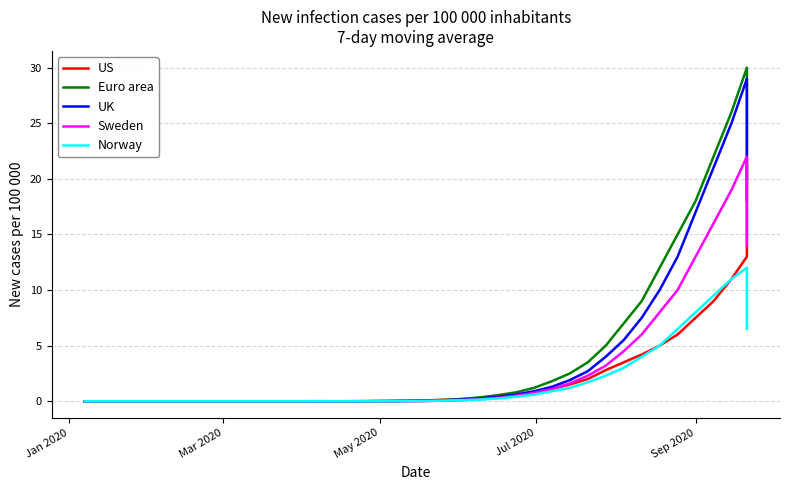

Does the chart display data point markers on the line(s)?

No